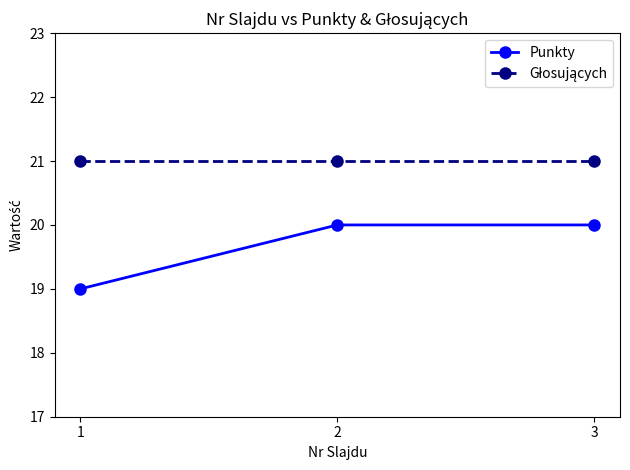

What is the smallest value displayed?

19